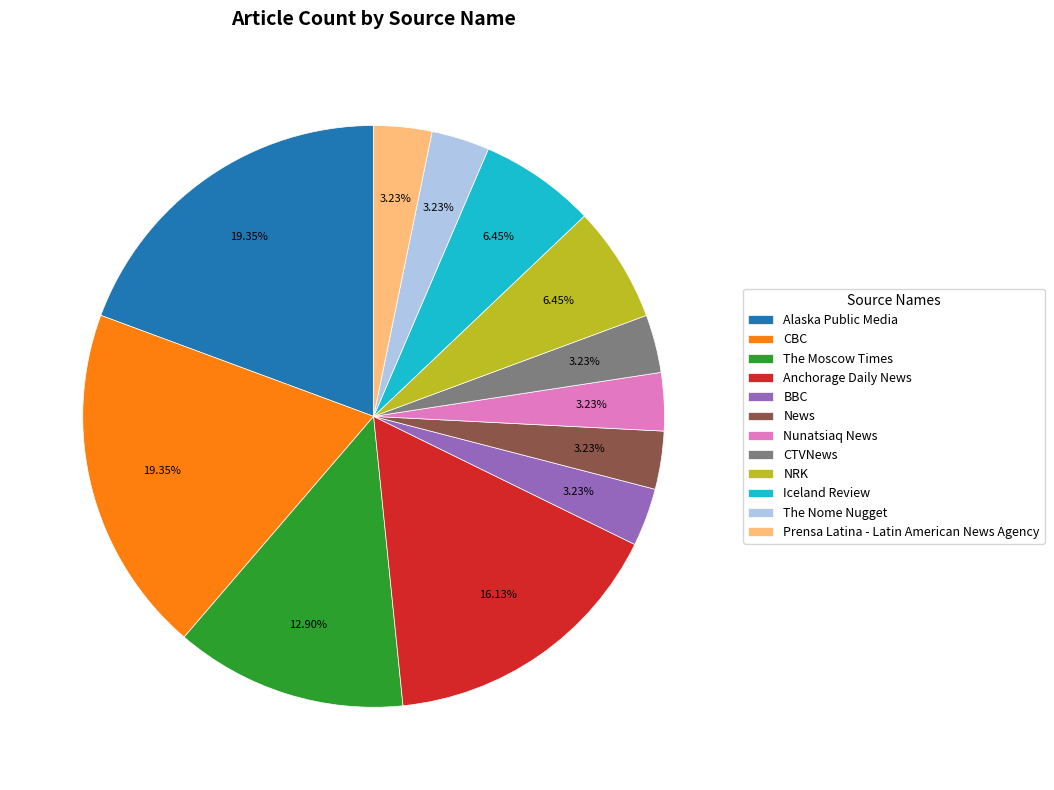

Is the sum of Nunatsiaq News and NRK greater than half?

No